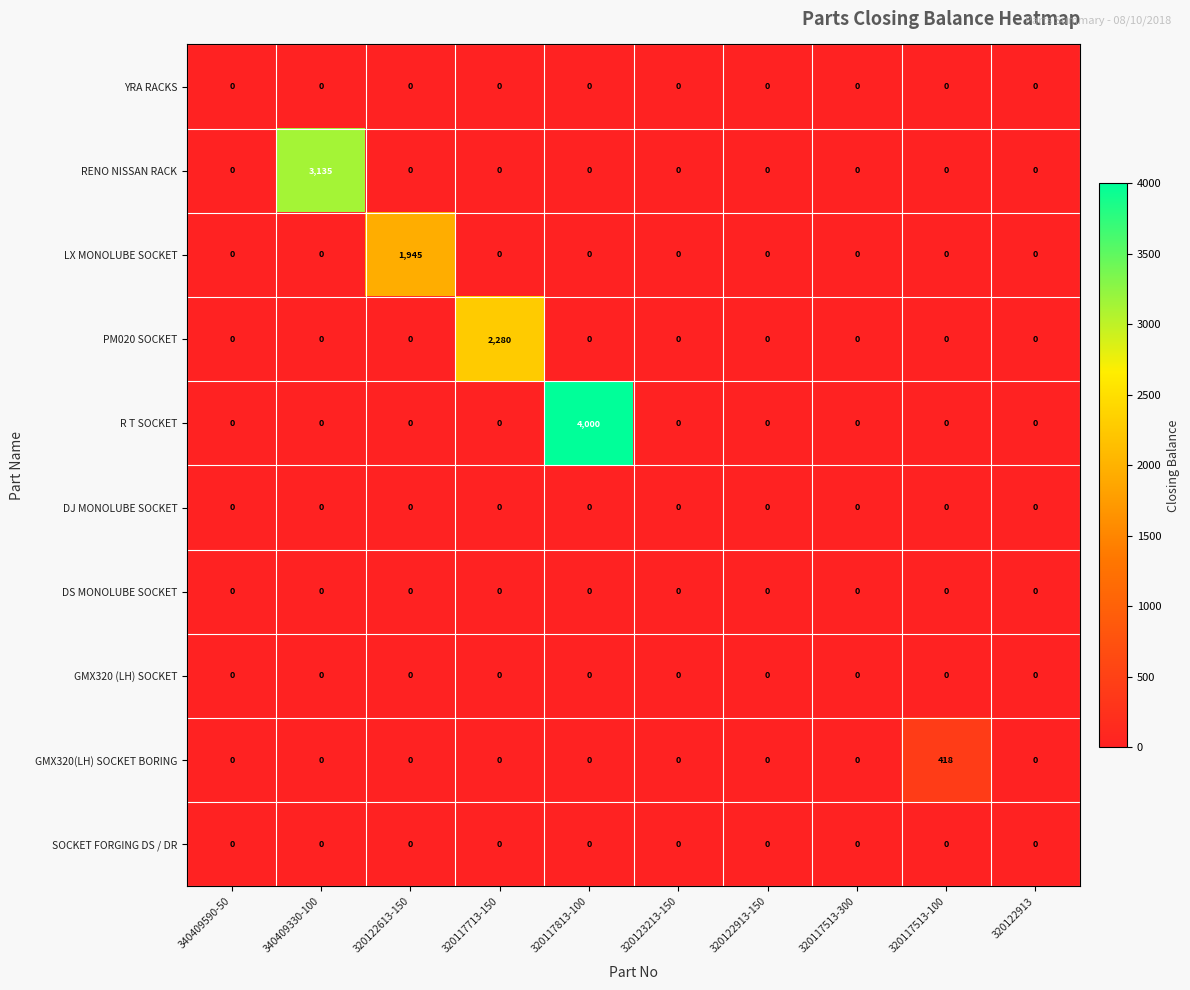

Which series changed the most between 320117813-100 and 320117513-300?

R T SOCKET